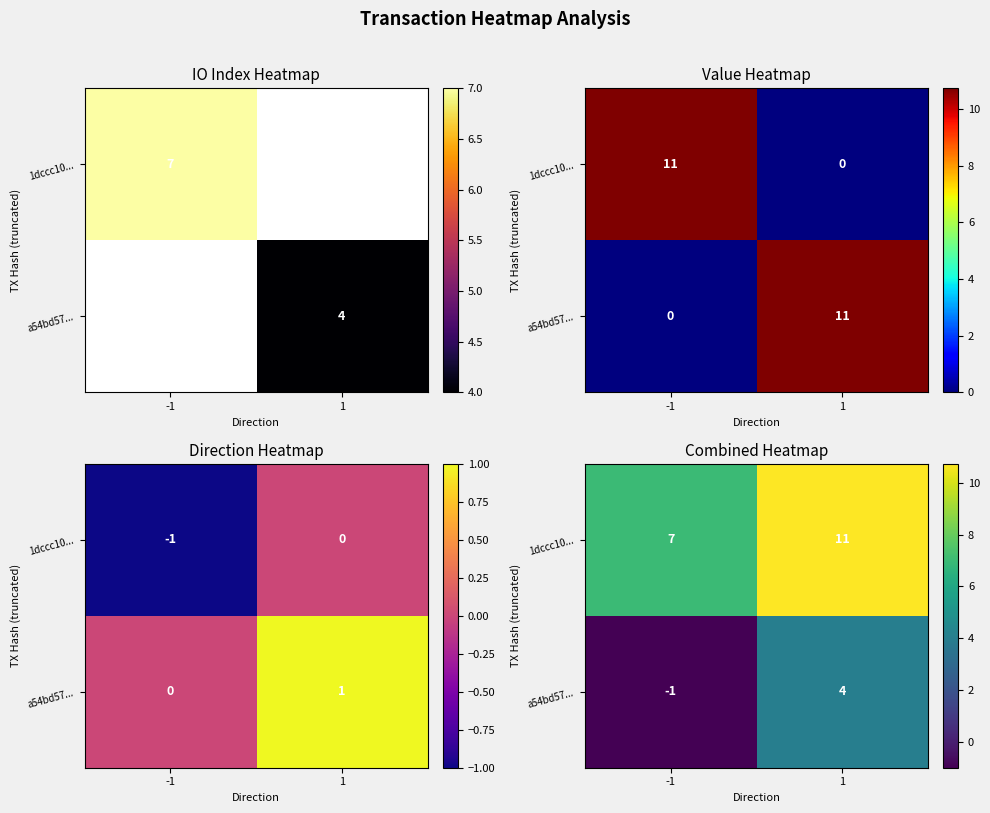

List the series in order of their overall mean, lowest first.

a54bd57..., 1dccc10...